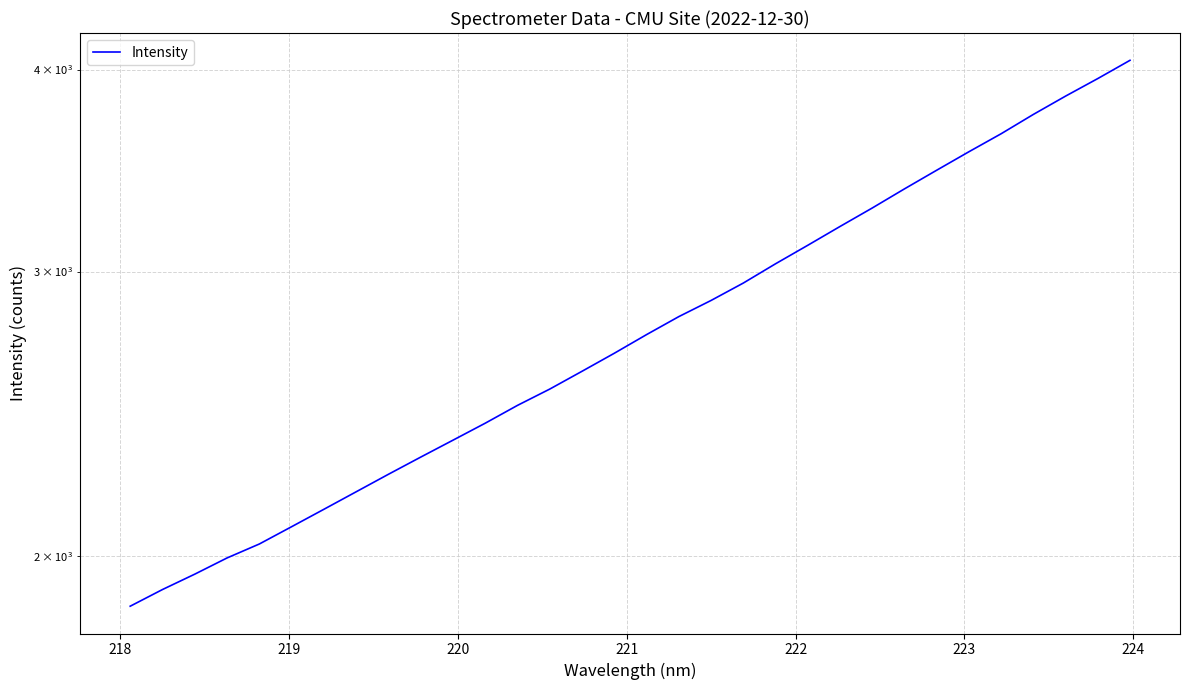

What is the smallest value displayed?

1862.5